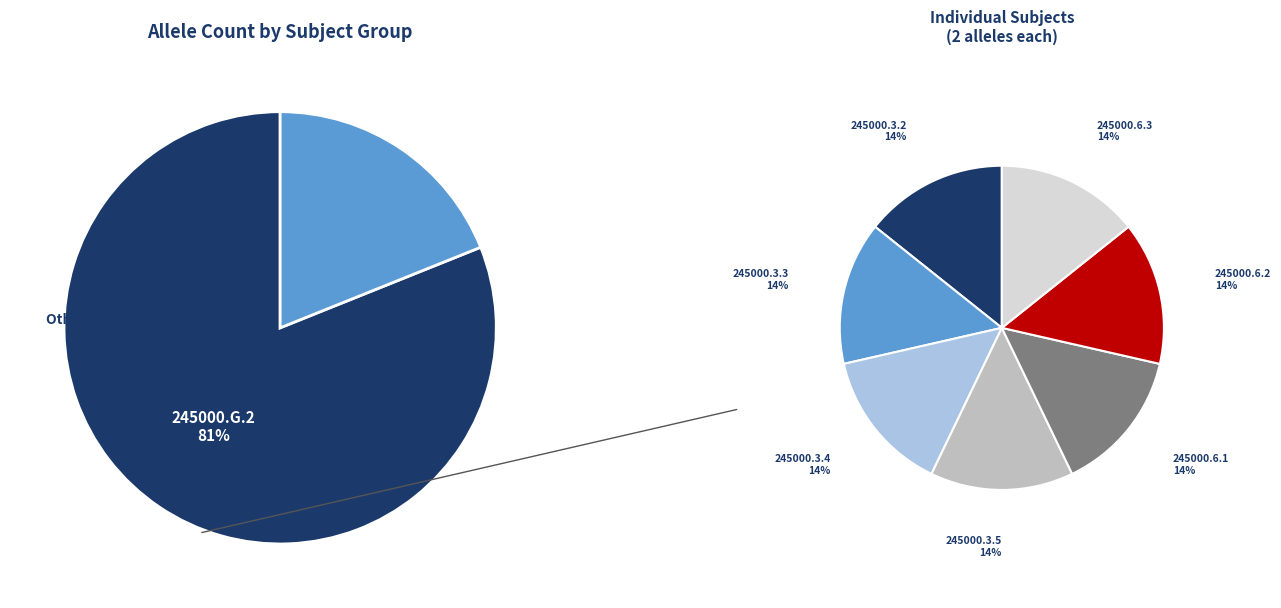

To the nearest percent, what is the combined percentage of 245000.6.2 and 245000.3.4?

5%